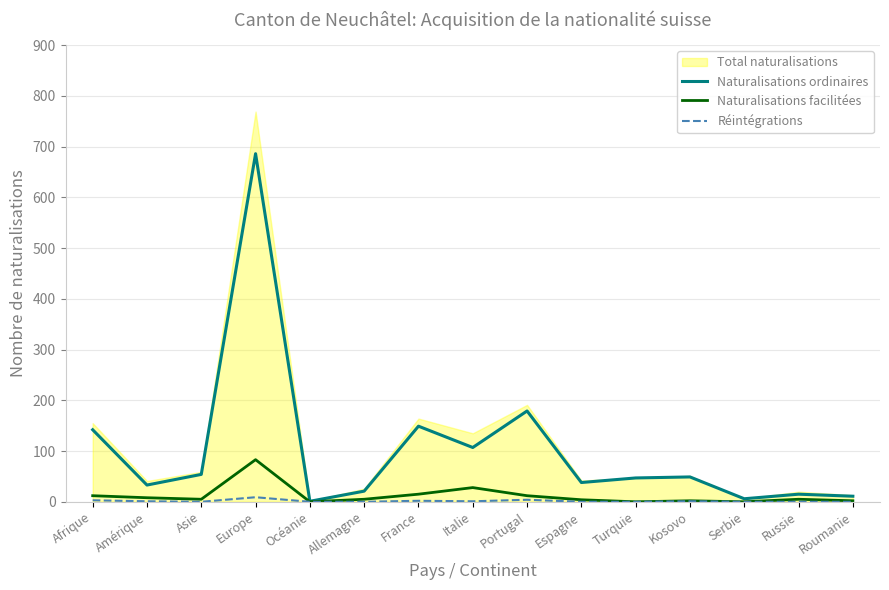

The value of Naturalisations ordinaires at Roumanie is 11. True or false?

True